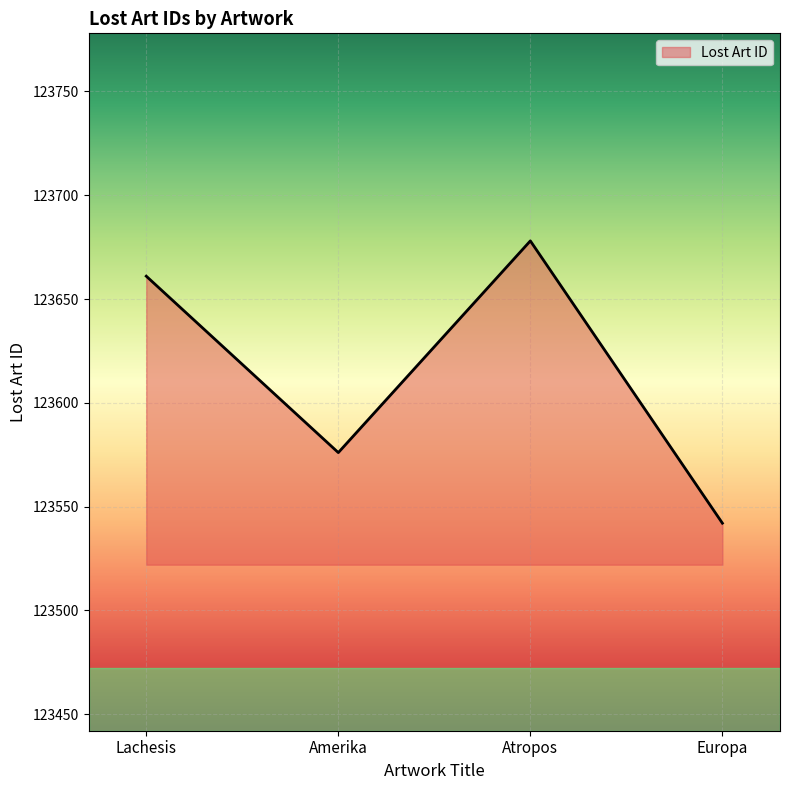

Count the number of categories in the chart.

4